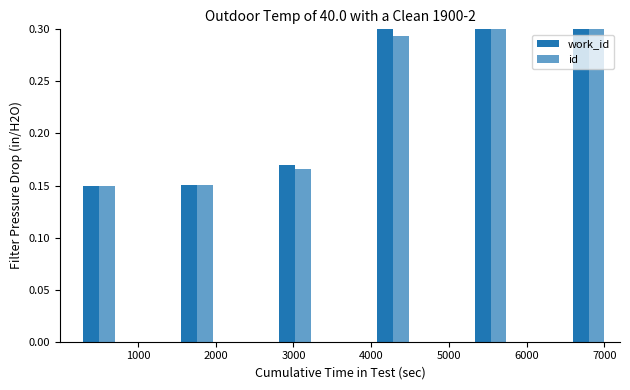

What is the total value across all series at 2000?

0.3